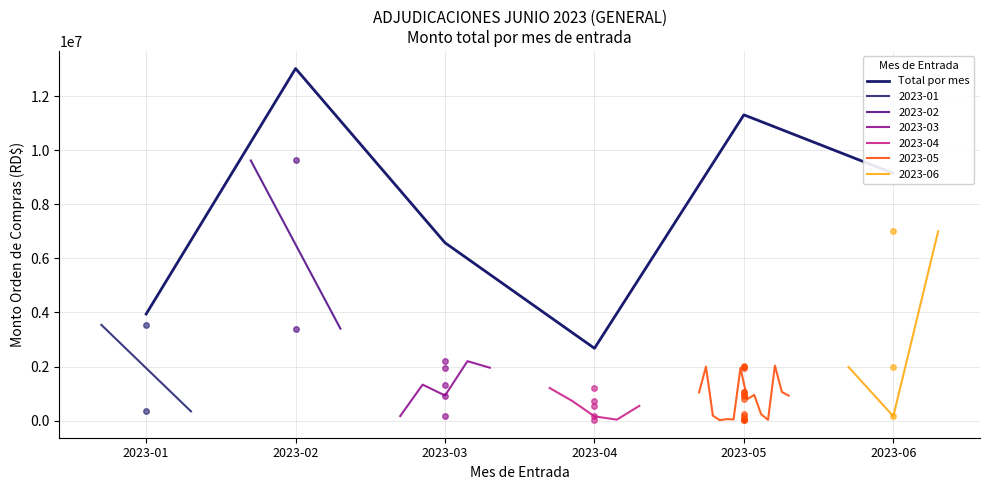

What is the difference between the maximum and minimum values?

10345870.1